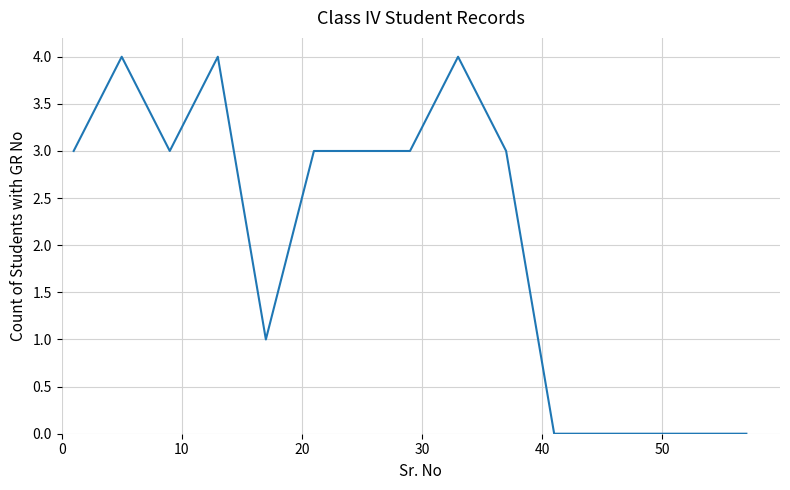

What is the difference between the maximum and minimum values?

4